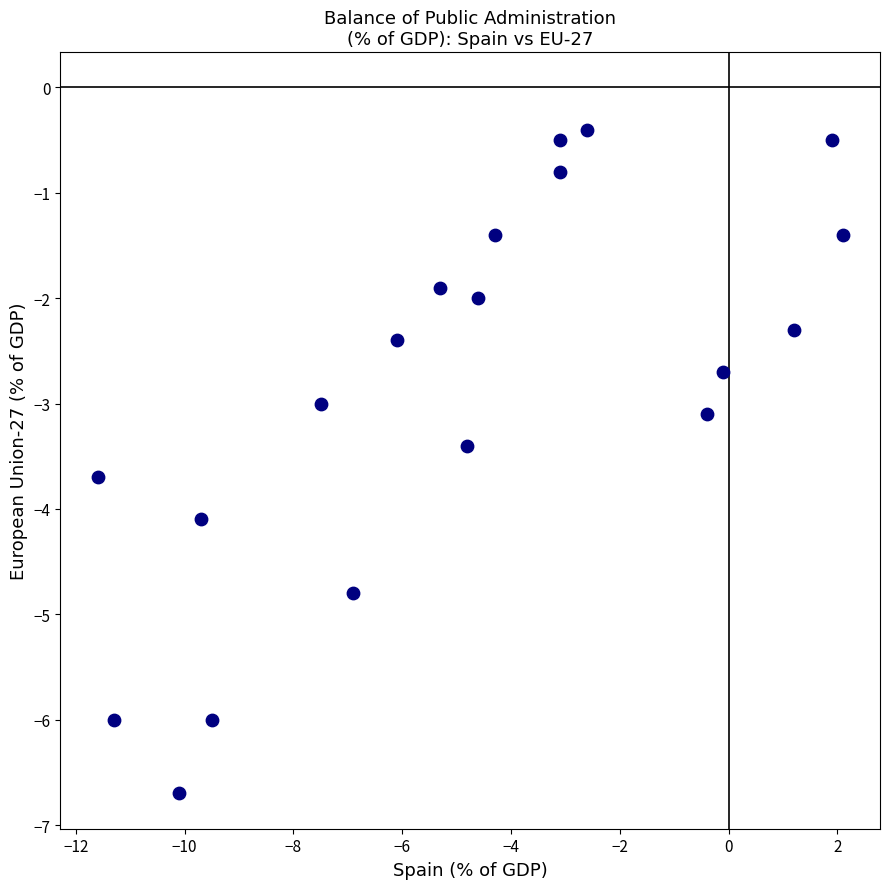

What is the range of X values (max minus min)?

13.7